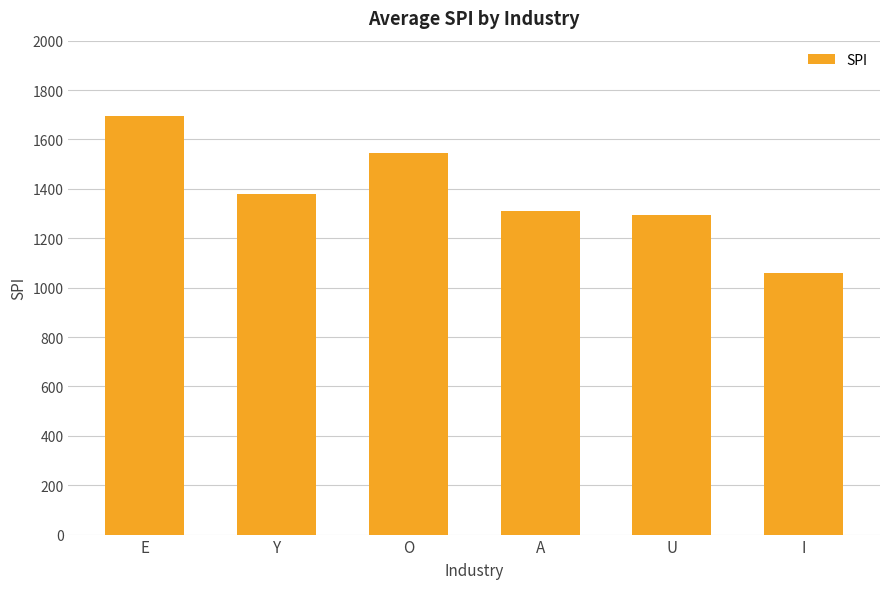

How many series are shown in this chart?

1